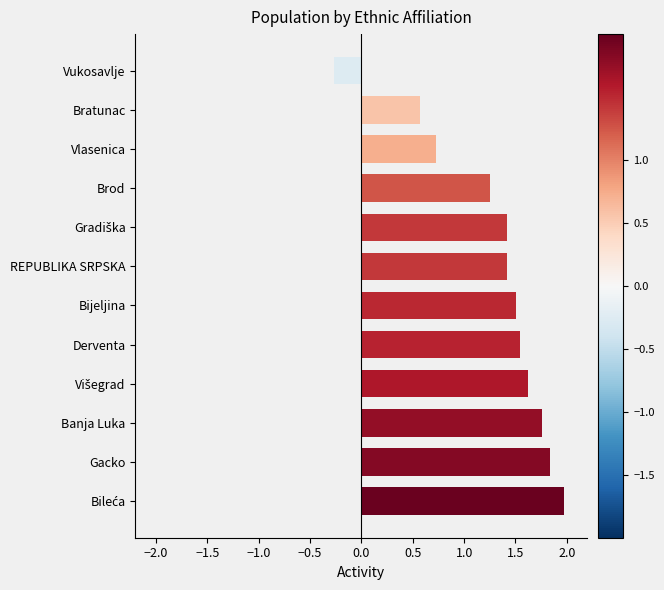

The value at Banja Luka is 0.5. True or false?

False